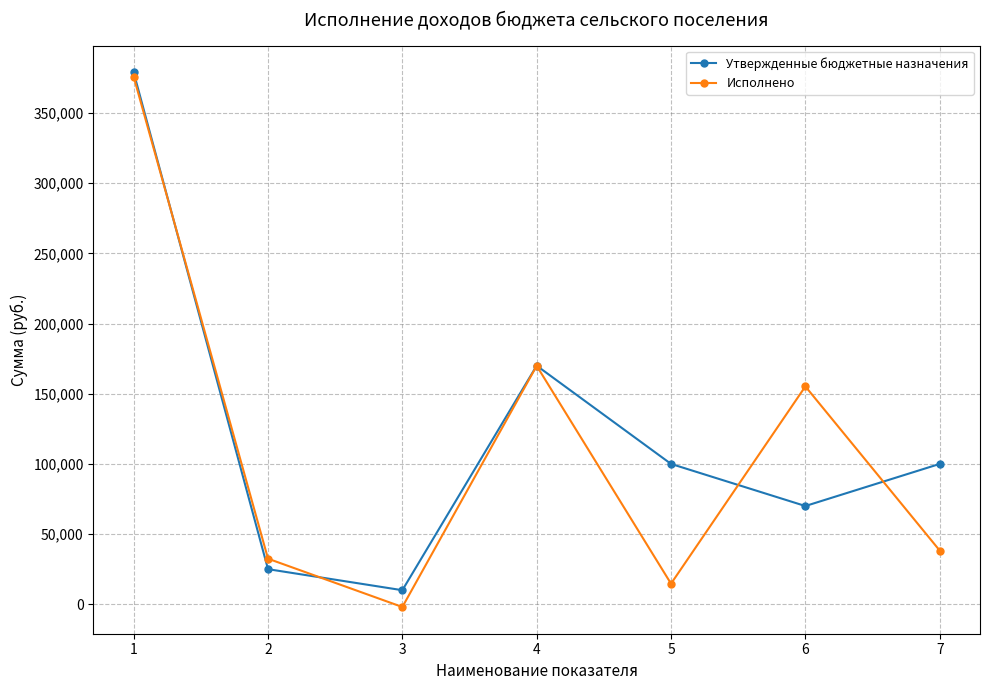

What is the total value across all series at 1?

754903.9